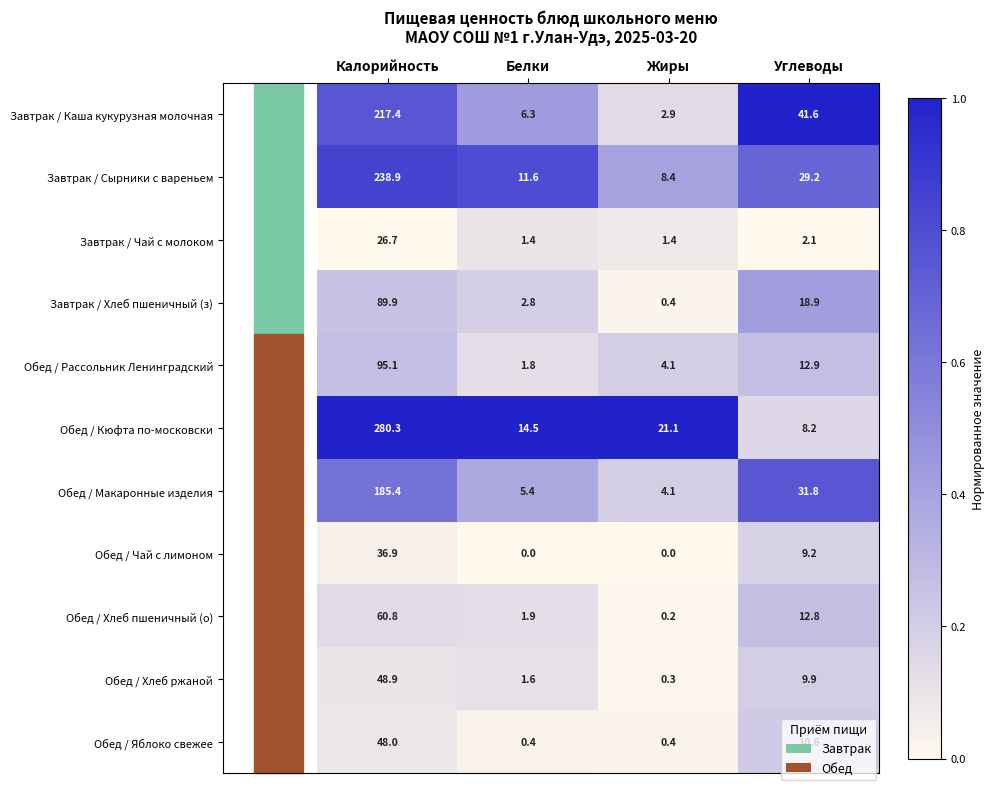

What is the sum of all Завтрак / Хлеб пшеничный (з) values?

112.0